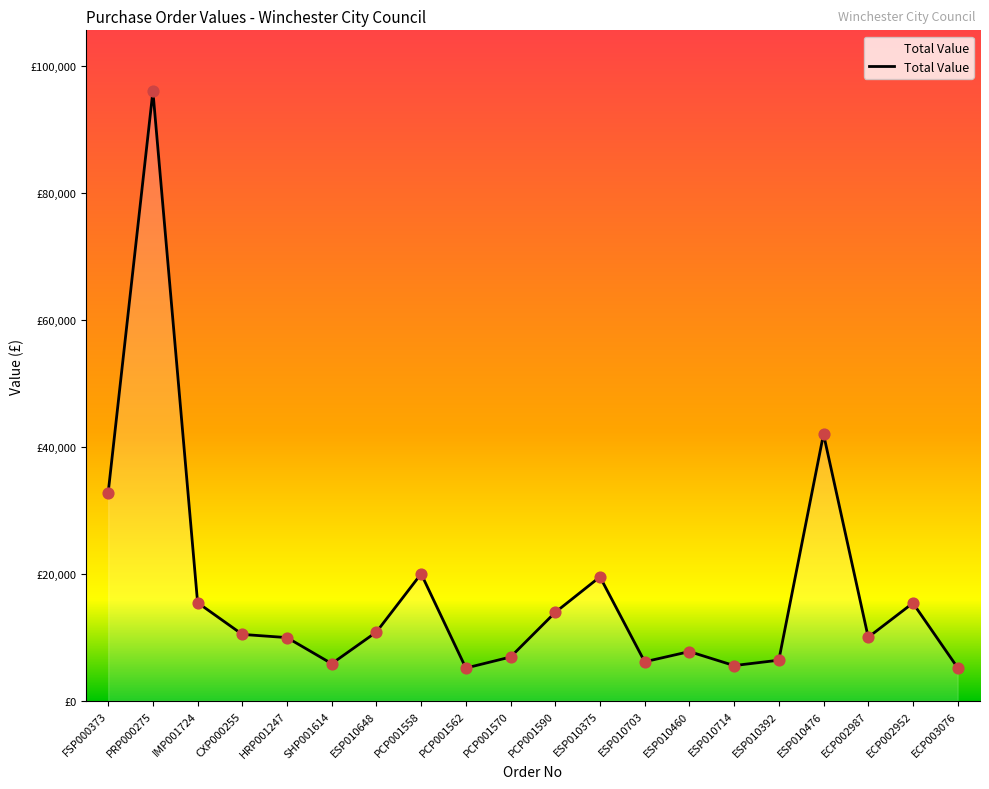

Approximately how many times larger is the value at ESP010476 compared to HRP001247?

4.2